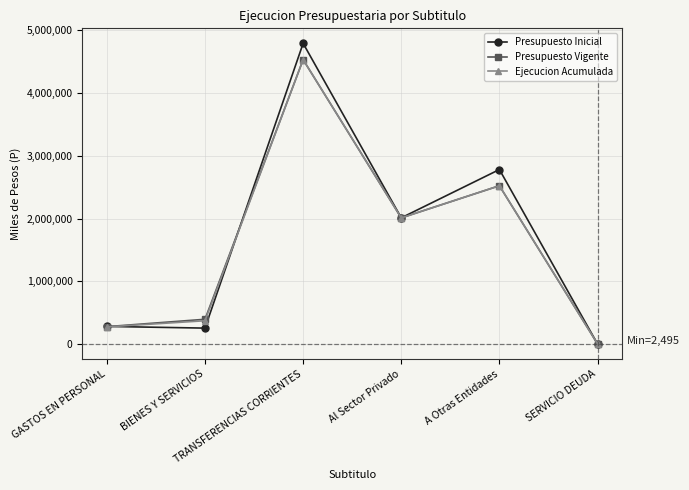

Reading left to right, extract all data points from this chart.

Presupuesto Inicial: 280164	253230	4794081	2012010	2782071	500
Presupuesto Vigente: 276487	394140	4534293	2010700	2523593	2495
Ejecucion Acumulada: 272581	370583	4534278	2010700	2523578	2495